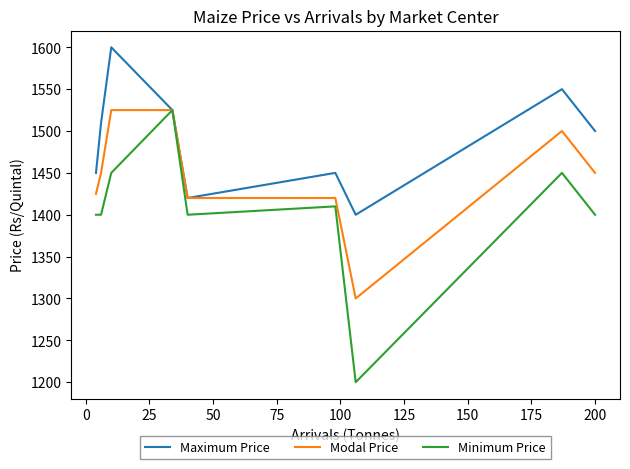

Which series has the largest range (max minus min)?

Minimum Price